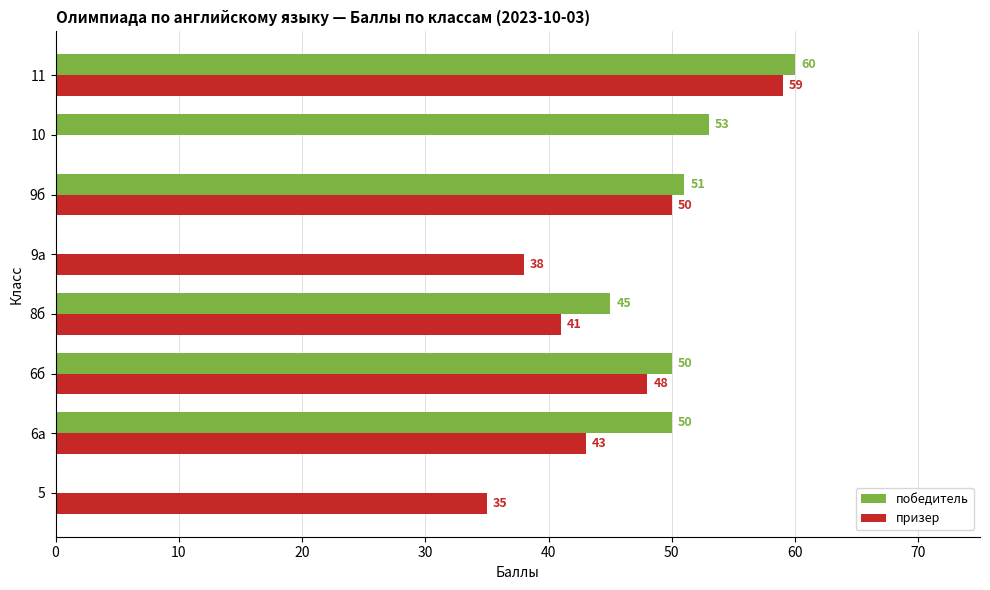

What value does the призер series have at 6а?

43